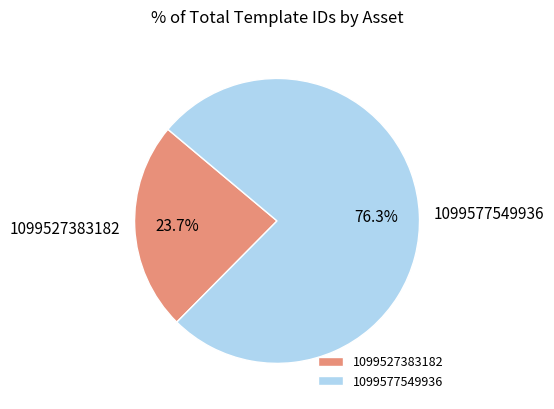

Rank the categories by value from lowest to highest.

1099527383182, 1099577549936